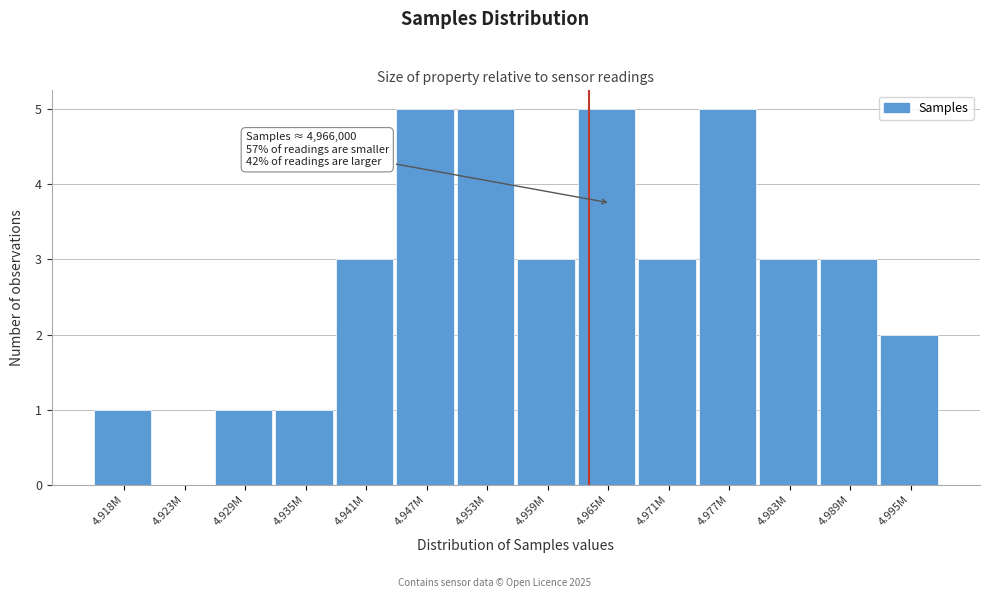

Reading left to right, what are all the values shown in this chart?

4.918M=1	4.923M=0	4.929M=1	4.935M=1	4.941M=3	4.947M=5	4.953M=5	4.959M=3	4.965M=5	4.971M=3	4.977M=5	4.983M=3	4.989M=3	4.995M=2